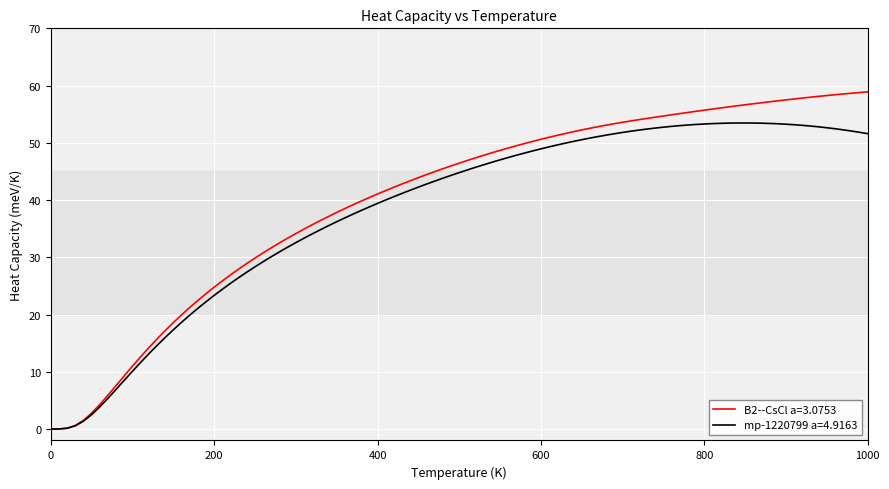

List the series in order of their overall mean, lowest first.

mp-1220799 a=4.9163, B2--CsCl a=3.0753